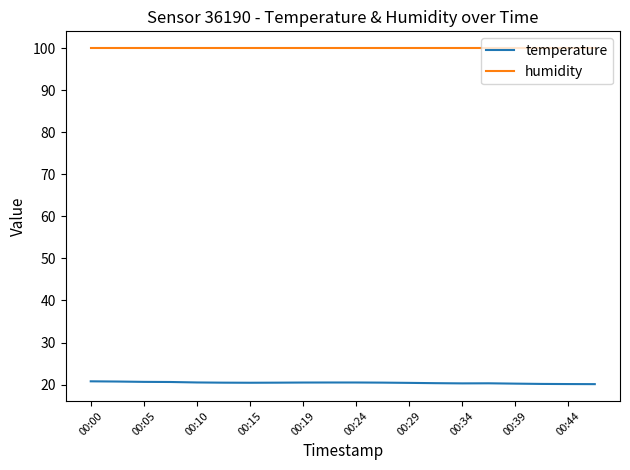

Which series has the largest total across all categories?

humidity